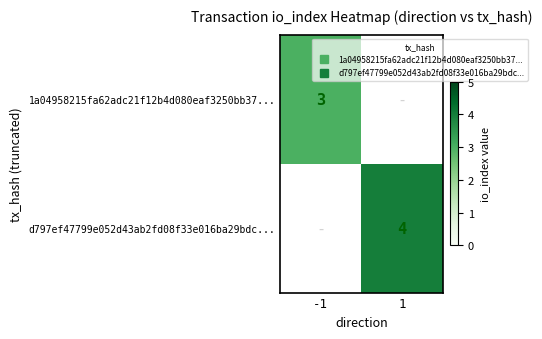

The 1a04958215fa62adc21f12b4d080eaf3250bb37... series shows 4 at -1. True or false?

False